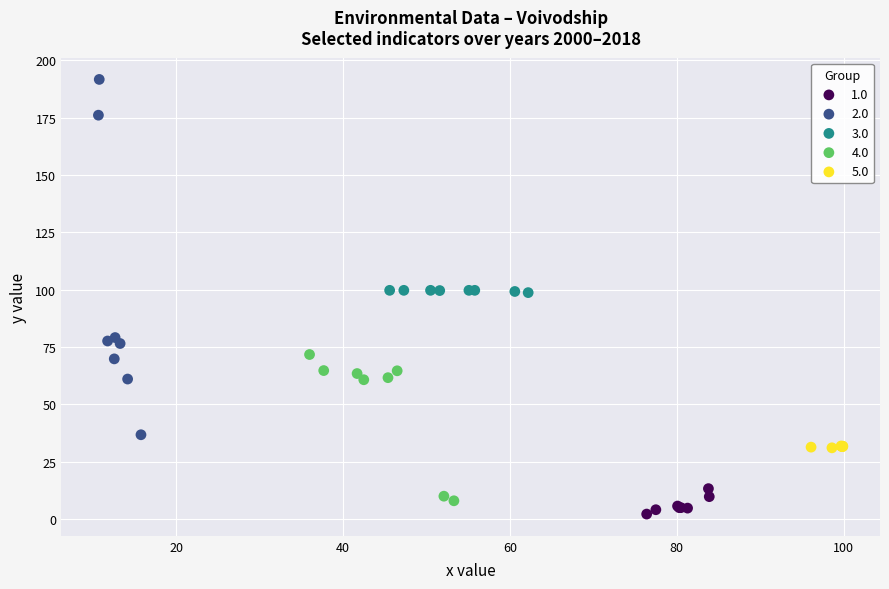

Which series has the largest Y range (max minus min)?

2.0